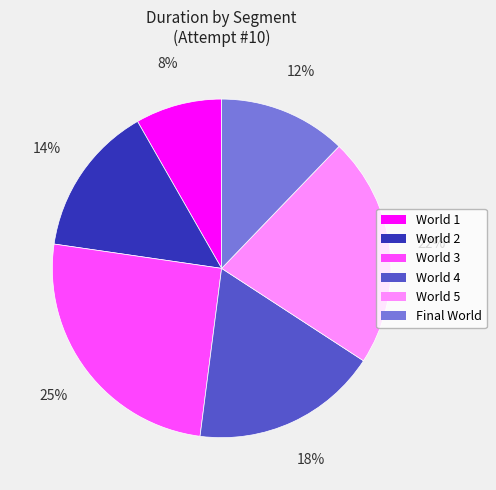

Approximately how many times larger is the value at World 2 compared to World 4?

0.8